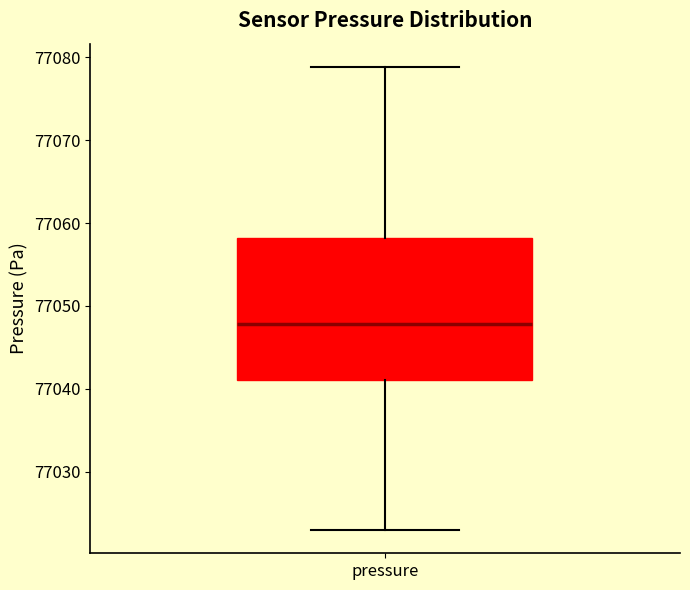

Read this box plot against the y-axis: the position of the median line, the range covered by the box, and the ends of both whiskers. The values are not printed on the chart, so give them approximately, as read against the axis.

median 77048, box 77041 to 77058, whiskers 77023 to 77079